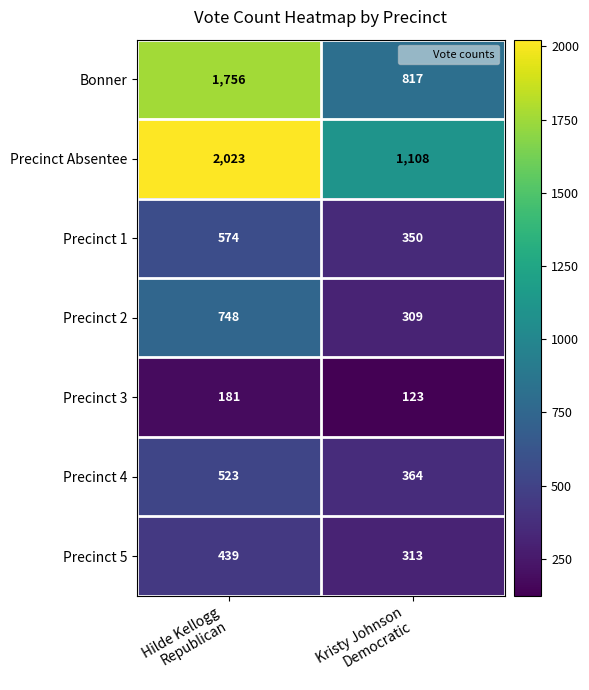

Which series has the largest total across all categories?

Precinct Absentee